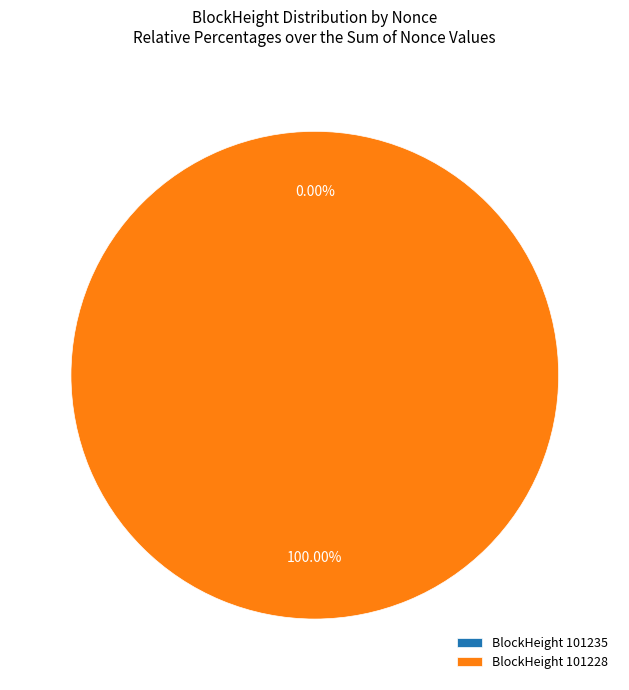

Combined, do 101228 and 101235 account for over 50%?

Yes